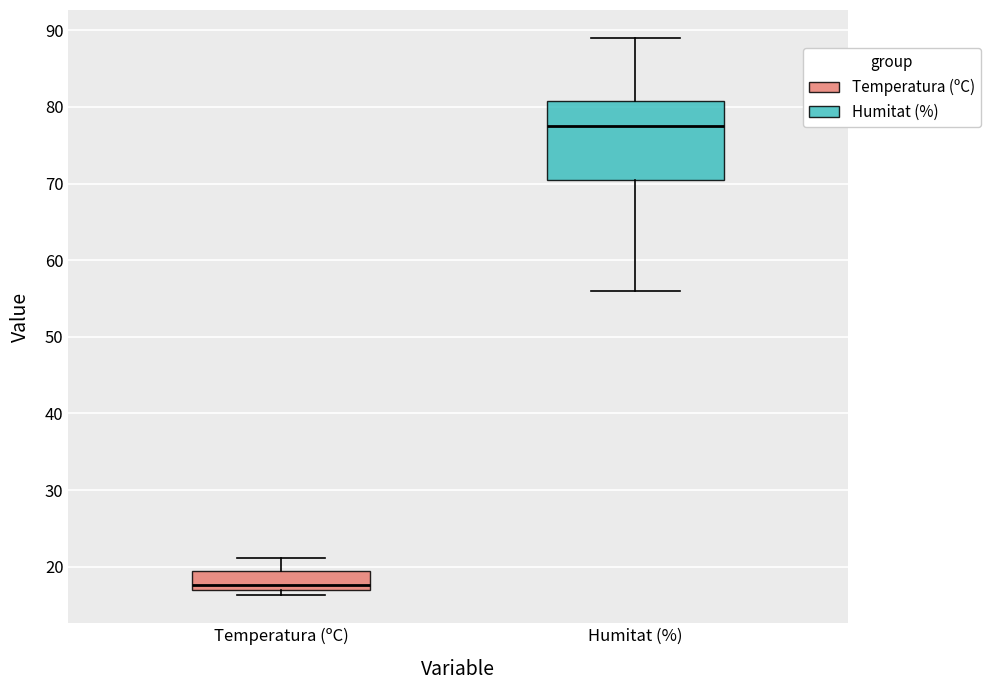

Where is the upper edge of the box for Temperatura (ºC) on the y-axis? The values are not printed on the chart, so give them approximately, as read against the axis.

20